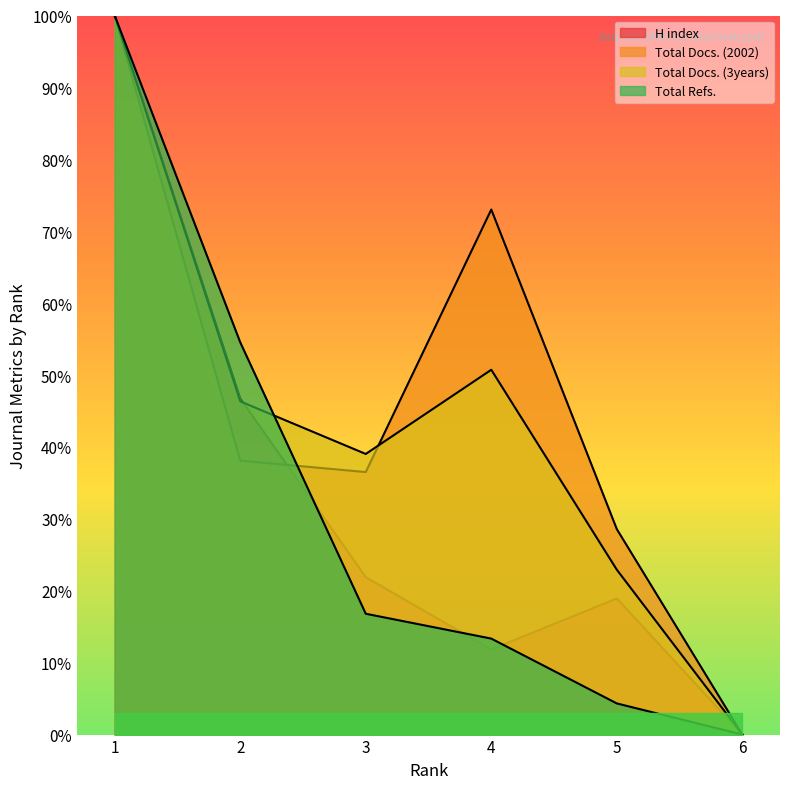

Reading right to left, transcribe all the data shown in this chart.

H index: 0.0	18.9	11.8	21.9	46.7	100.0
Total Docs. (2002): 0.0	28.6	73.0	36.5	38.1	100.0
Total Docs. (3years): 0.0	22.9	50.7	39.0	46.3	100.0
Total Refs.: 0.0	4.3	13.3	16.8	54.6	100.0